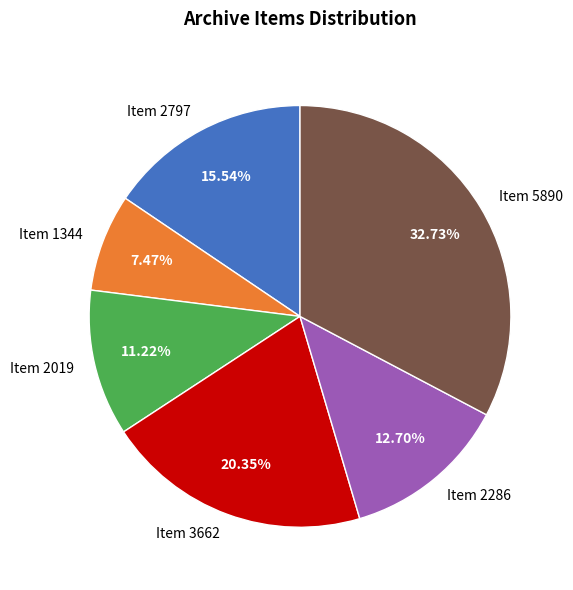

Rank the categories by value from lowest to highest.

Item 1344, Item 2019, Item 2286, Item 2797, Item 3662, Item 5890